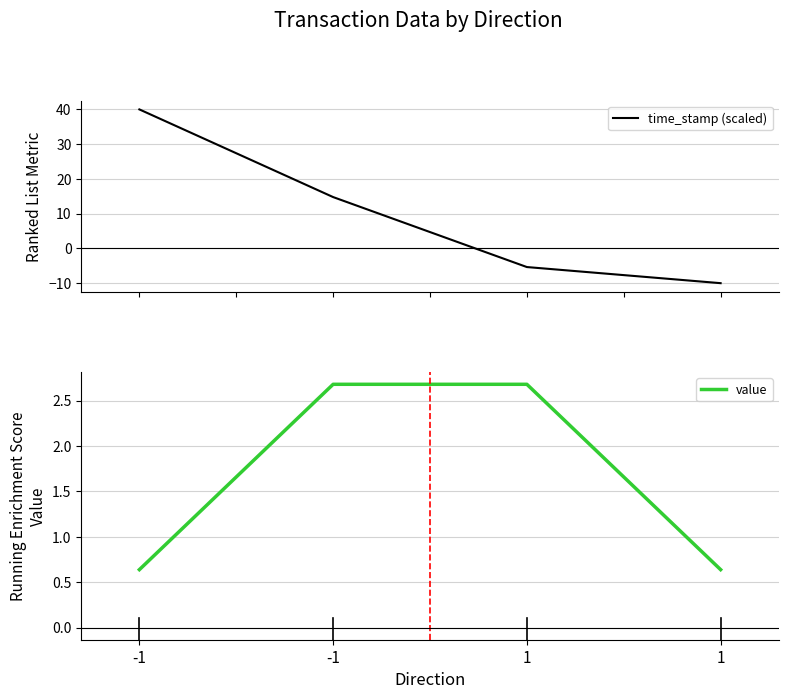

True or false: value has more than 2 interior local peaks.

False